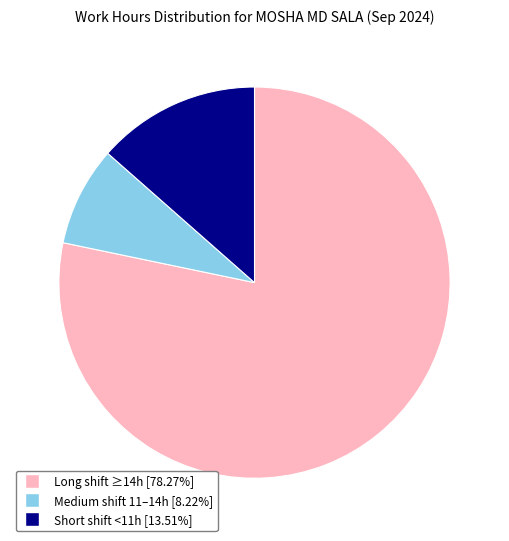

Is there a majority slice in this chart?

Yes